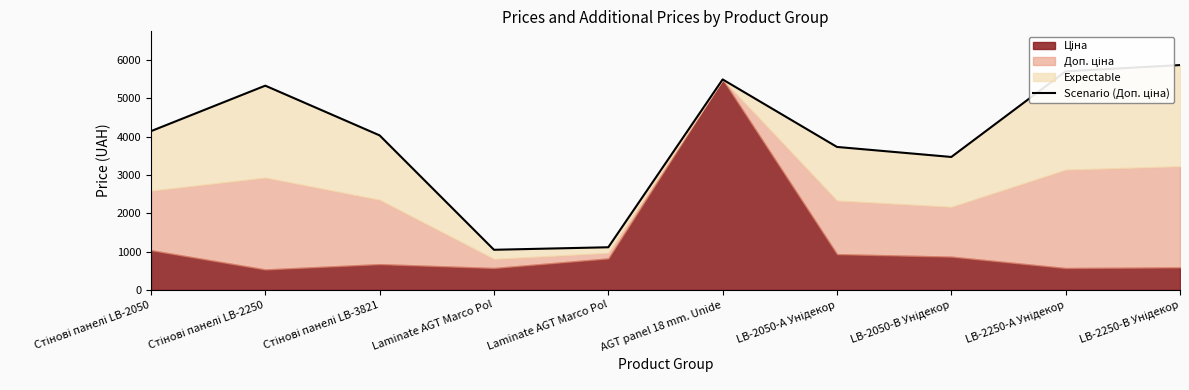

Reading left to right, what are all the values shown in this chart?

Стінові панелі LB-2050=4145.9	Стінові панелі LB-2250=5334.5	Стінові панелі LB-3821=4036.0	Laminate AGT Marco Pol=1048.0	Laminate AGT Marco Pol=1114.0	AGT panel 18 mm. Unide=5497.3	LB-2050-А Унідекор=3734.2	LB-2050-В Унідекор=3472.1	LB-2250-А Унідекор=5708.9	LB-2250-В Унідекор=5872.6